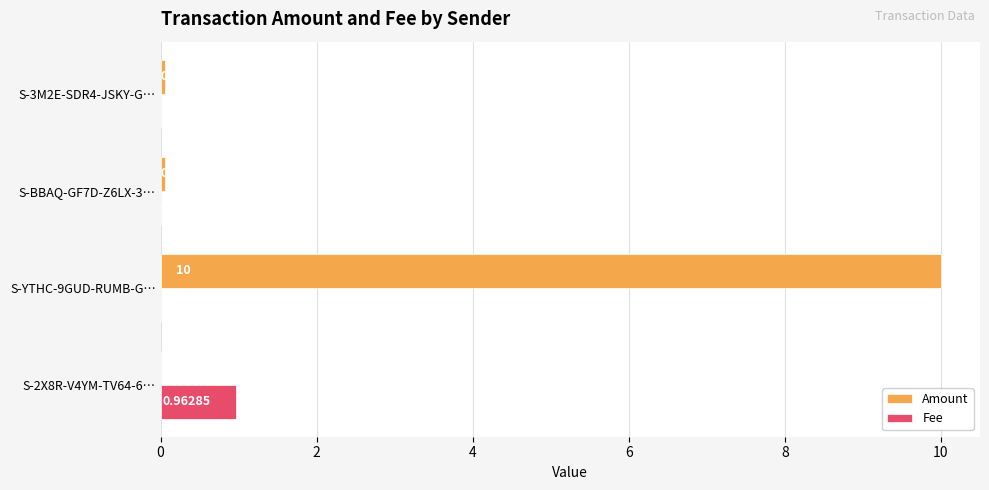

Which series has the widest spread of values?

Amount